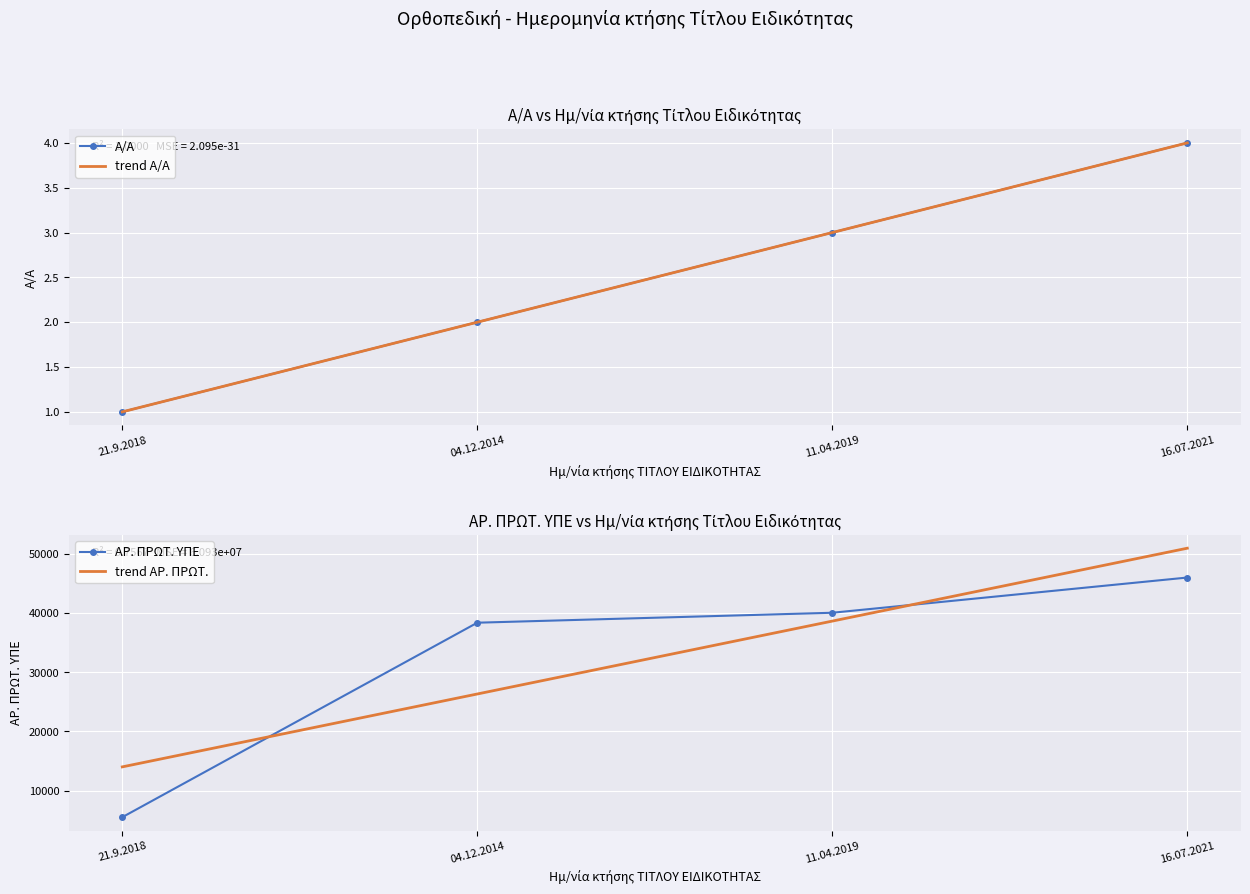

What is the maximum value shown in the chart?

50951.8